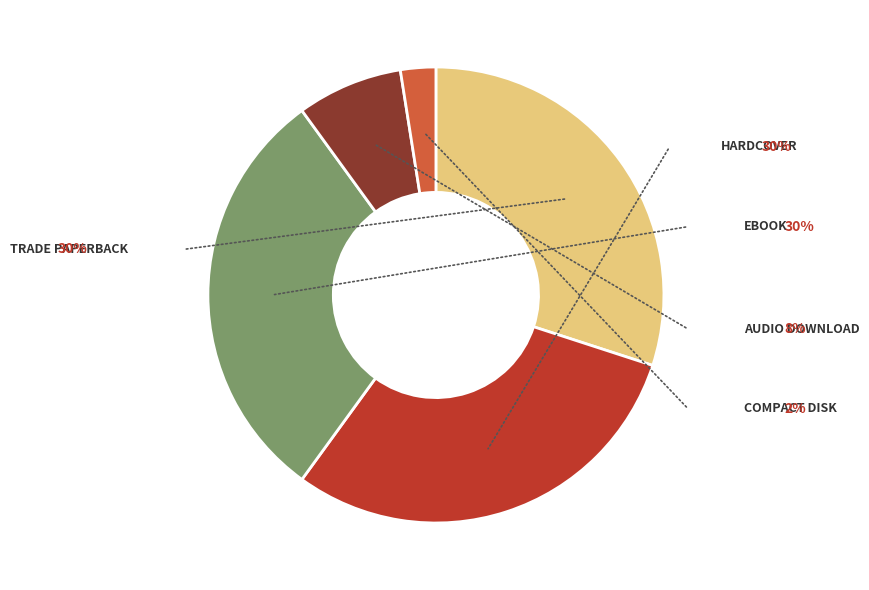

Is there any slice that represents more than half of the pie?

No